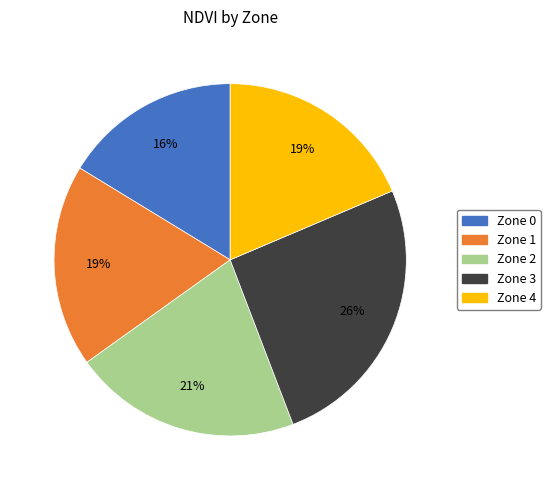

What is the ratio of the value at Zone 2 to the value at Zone 3?

0.8